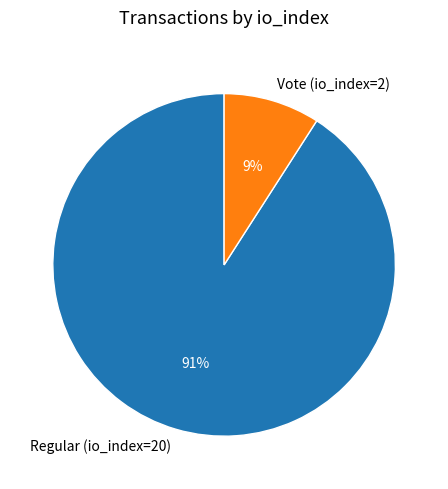

Which slice is the smallest?

Vote (io_index=2)